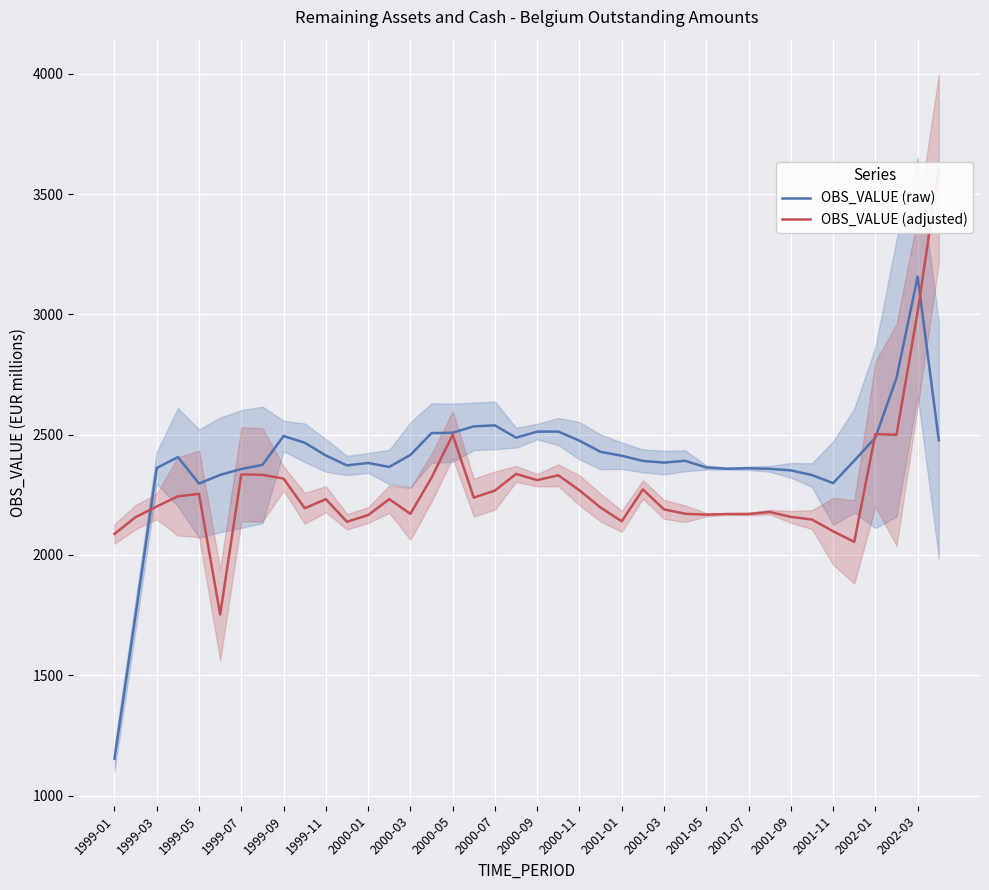

What is the sum of all OBS_VALUE (raw) values?

95702.5